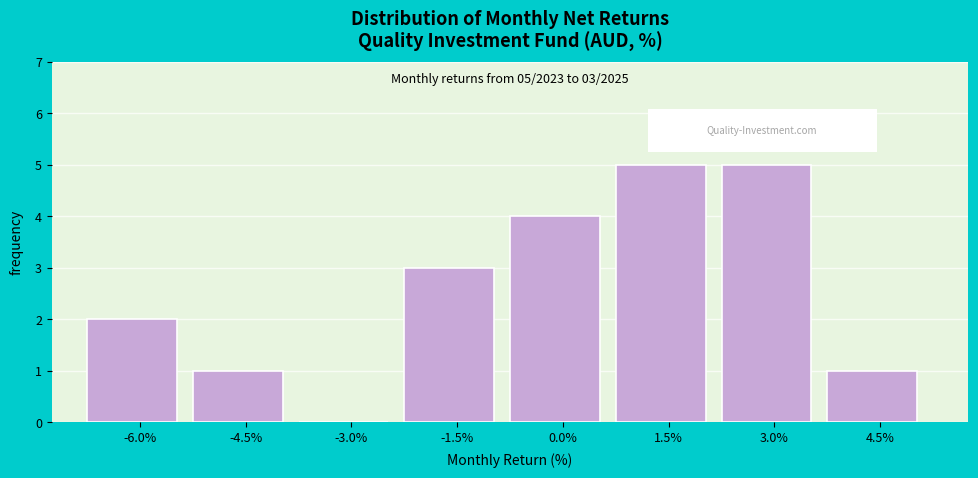

Reading left to right, extract all data points from this chart.

-6.0%=2	-4.5%=1	-3.0%=0	-1.5%=3	0.0%=4	1.5%=5	3.0%=5	4.5%=1